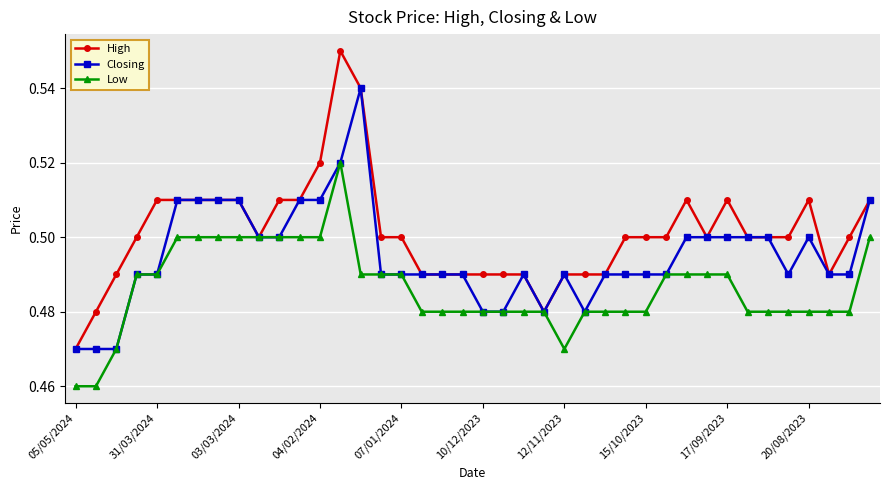

Rank the series by their maximum value, from lowest to highest.

Low, Closing, High